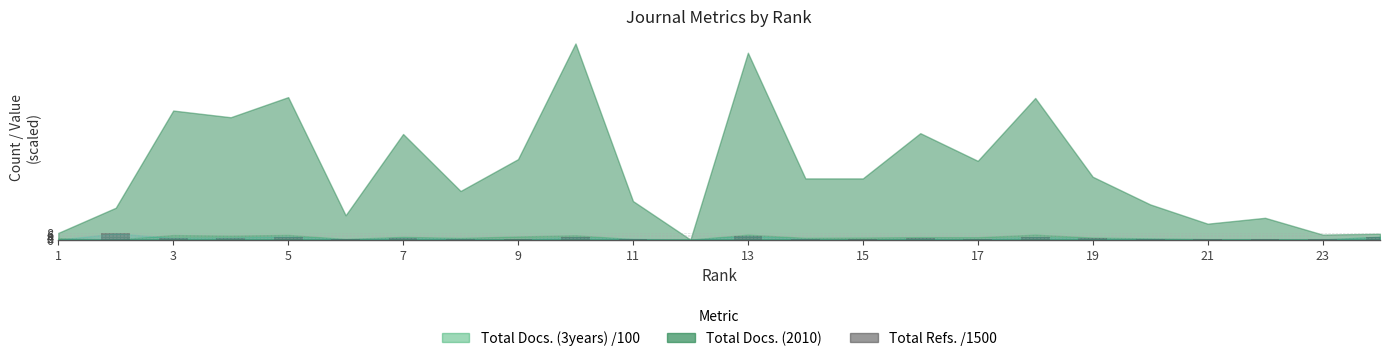

How many series are shown in this chart?

1